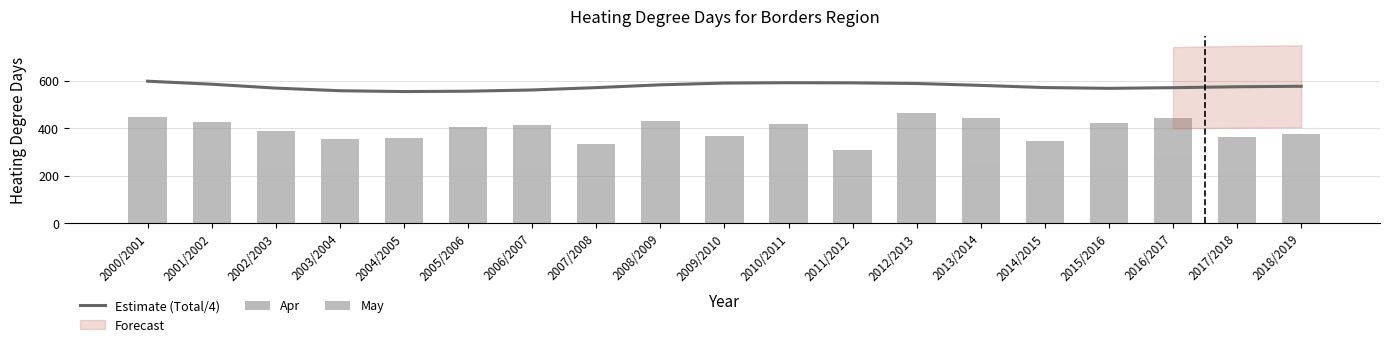

The value of May at 2011/2012 is 141.0. True or false?

True